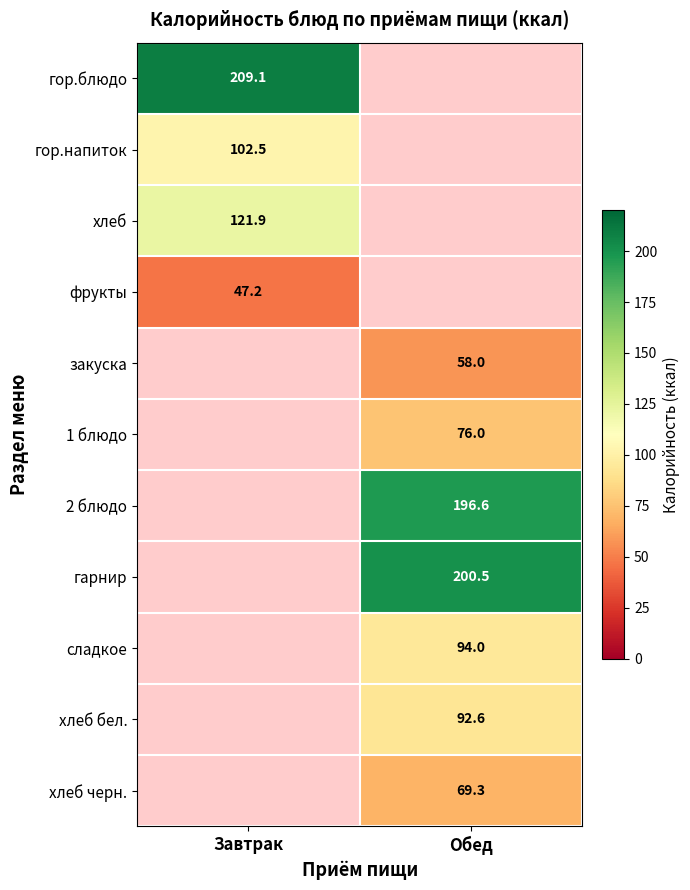

The хлеб series shows 45.0 at Завтрак. True or false?

False